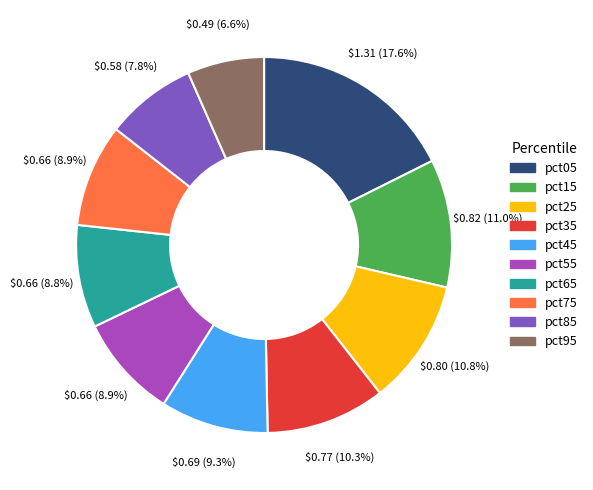

Which category has the biggest portion of the pie?

pct05